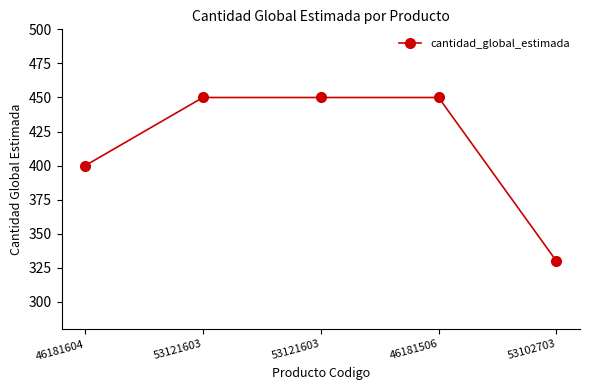

The chart shows a value of 450 at 53121603. True or false?

True